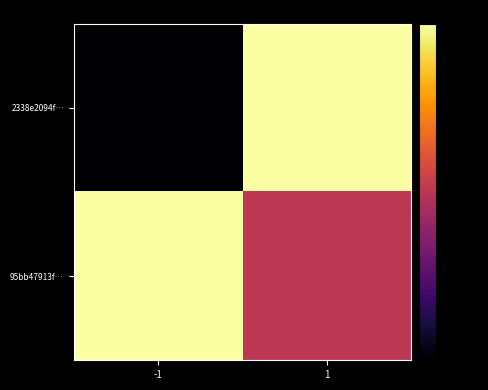

At which category is the sum across all series the highest?

1